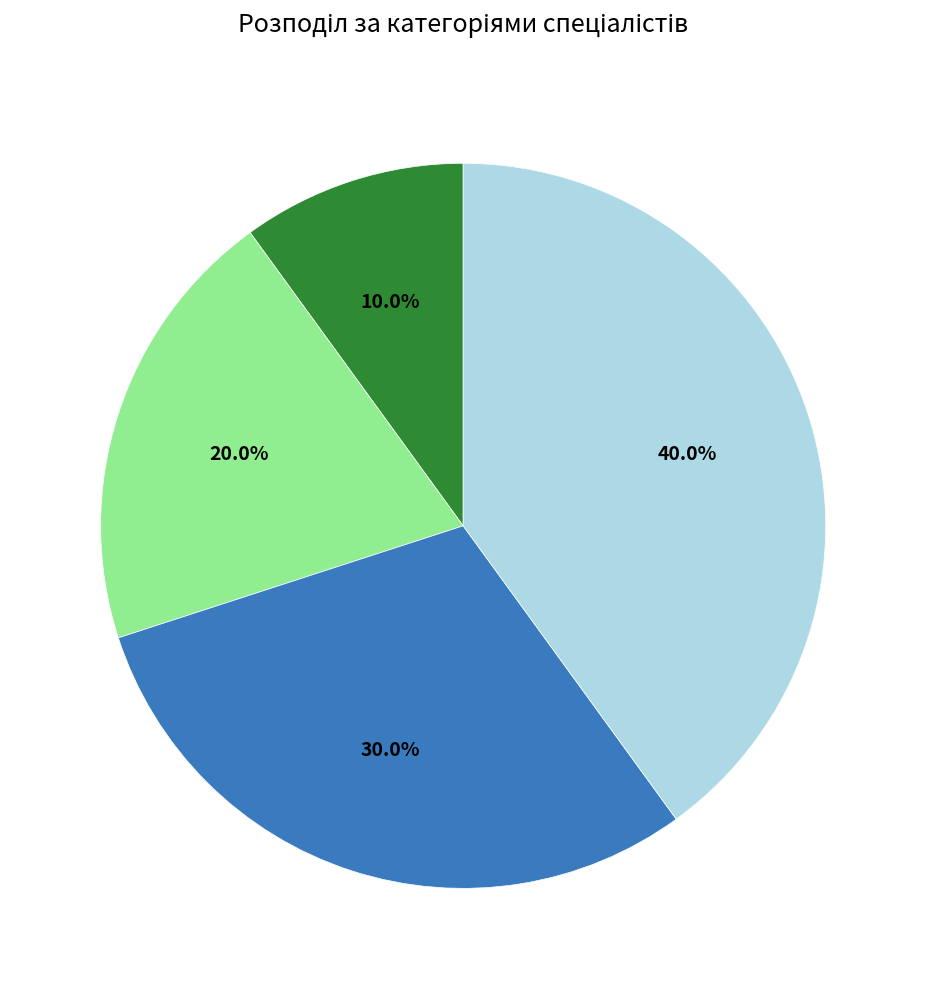

Is there any slice that represents more than half of the pie?

No